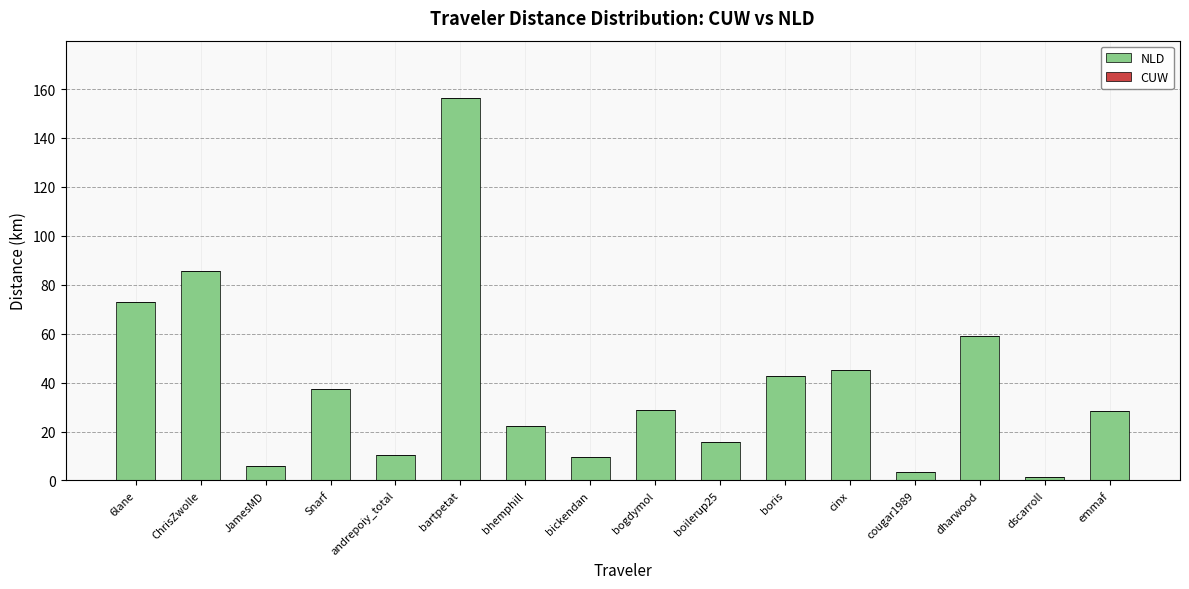

What is the label of the 10th bar from the left?

boilerup25